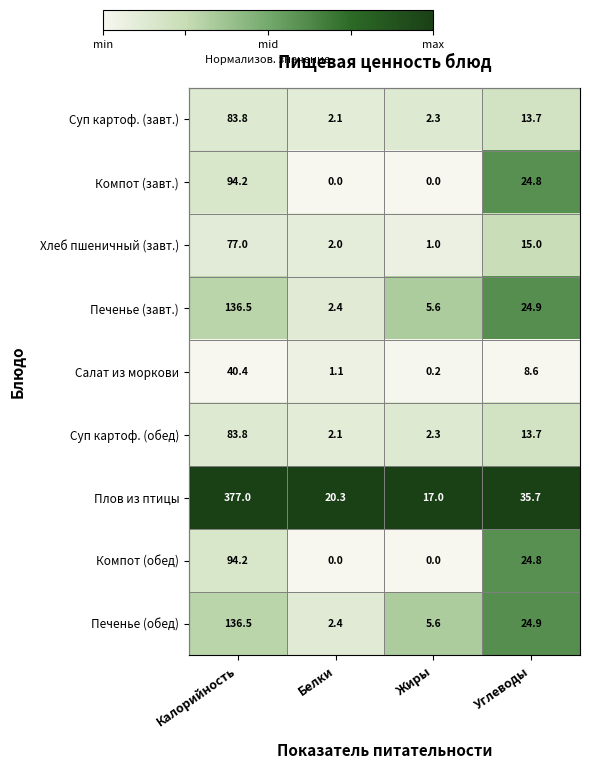

At which label does Компот (завт.) reach its peak?

Калорийность